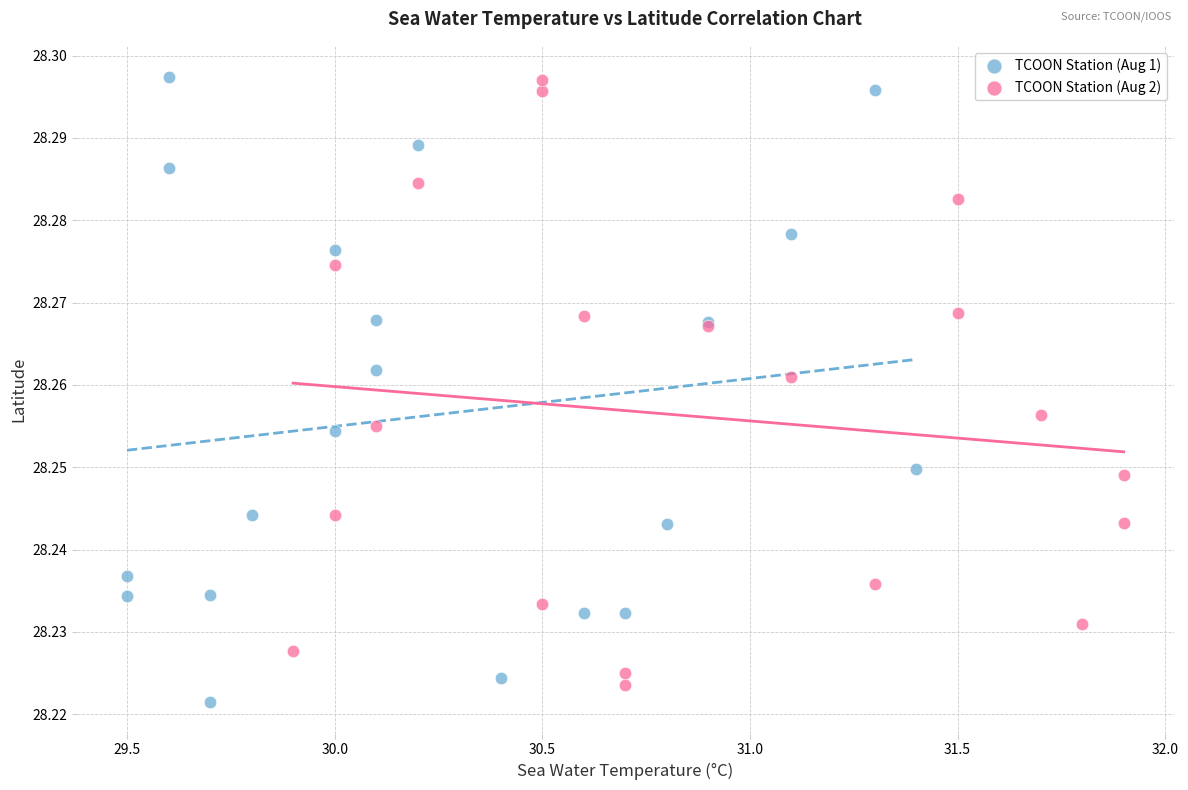

Which series has the largest Y range (max minus min)?

TCOON Station (Aug 1)